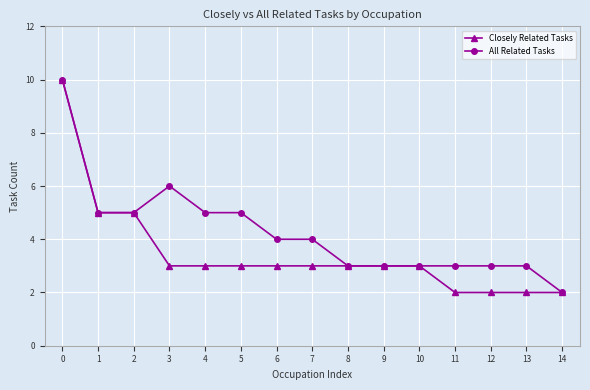

Where is the first local maximum for All Related Tasks?

3